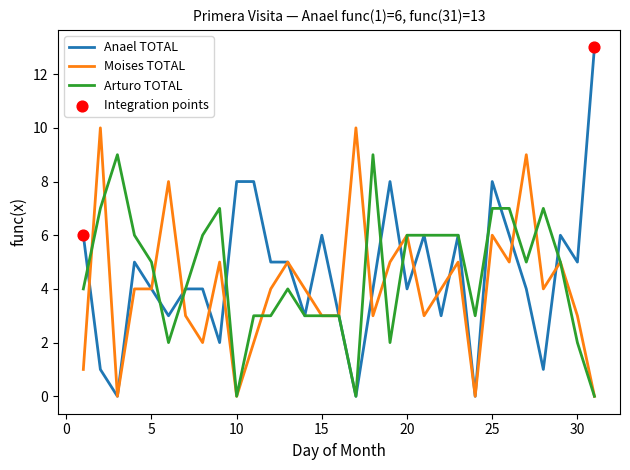

Rank the series by their maximum value, from lowest to highest.

Arturo TOTAL, Moises TOTAL, Anael TOTAL